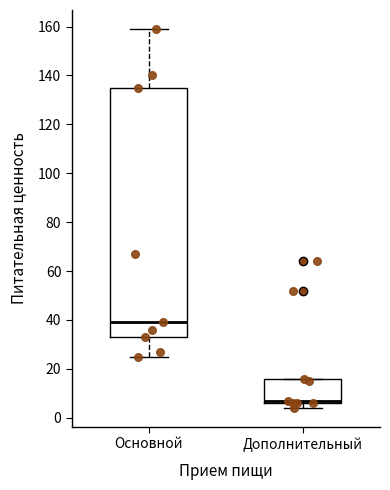

Reading left to right, read every box against the y-axis: the position of its median line, the range the box covers, and the ends of its whiskers. The values are not printed on the chart, so give them approximately, as read against the axis.

Основной: median 40, box 34 to 136, whiskers 26 to 160
Дополнительный: median 8, box 6 to 16, whiskers 4 to 16